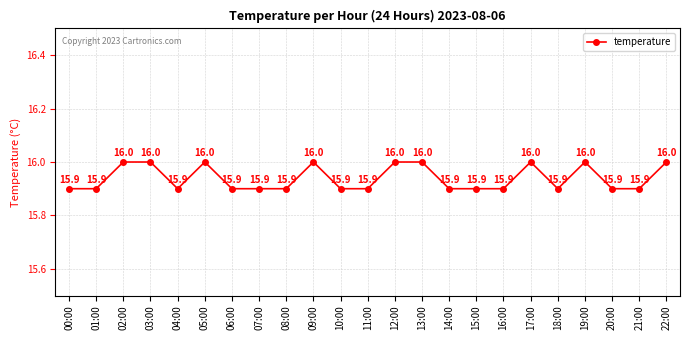

True or false: the data has more than 2 interior local peaks.

True